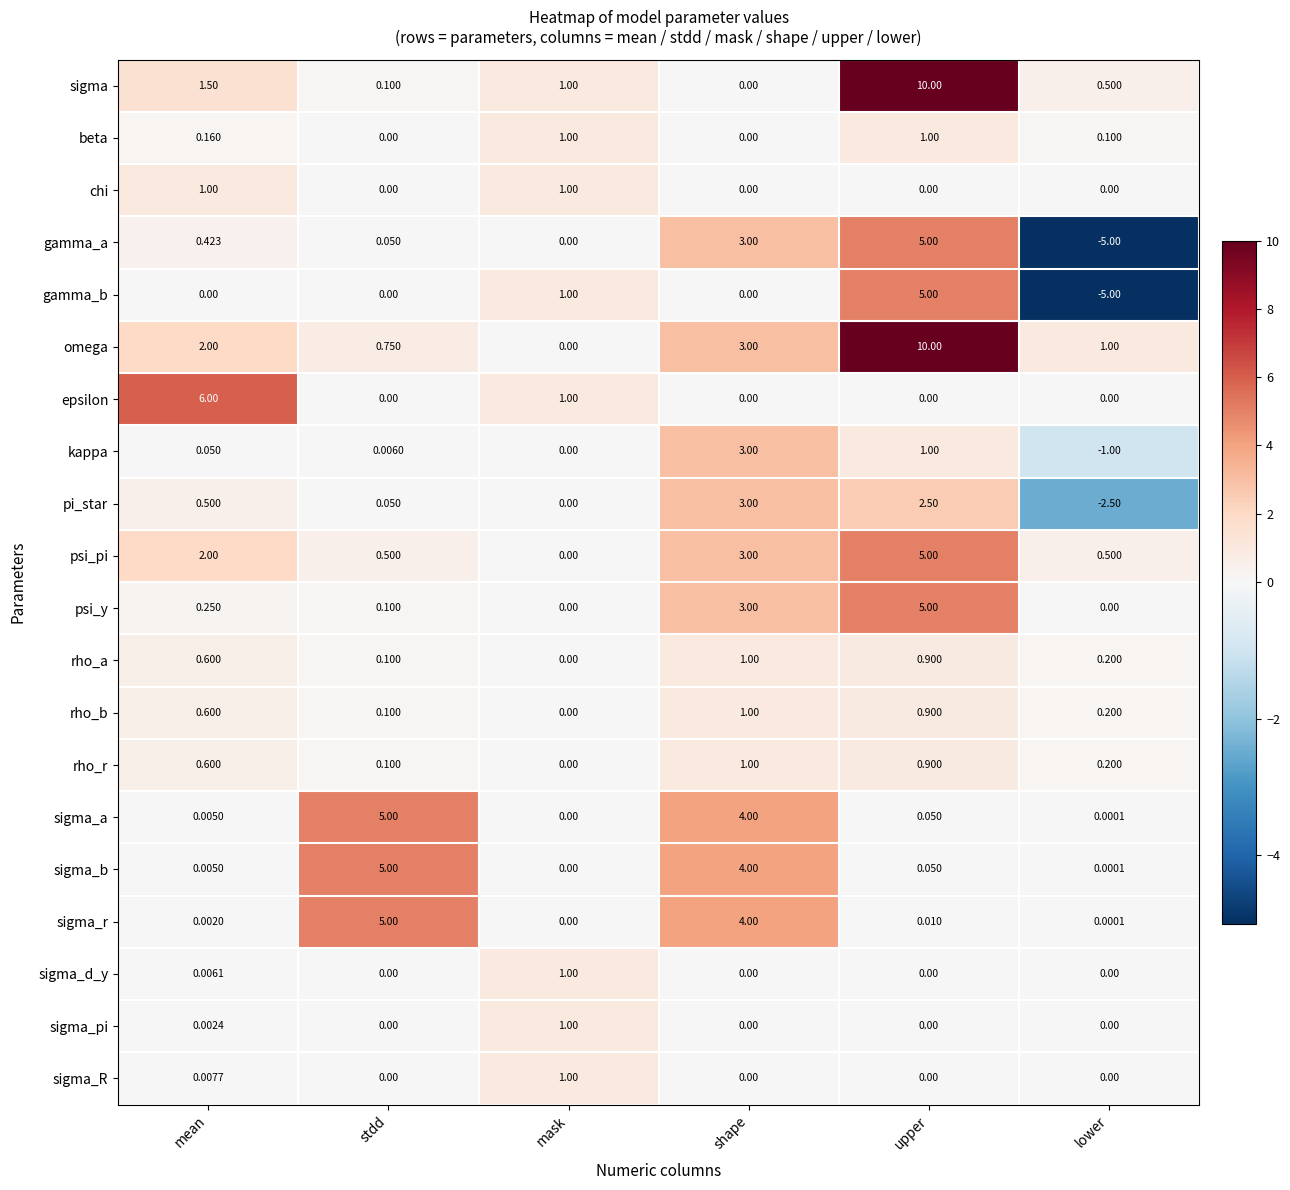

Which series changed the most between mask and lower?

gamma_b